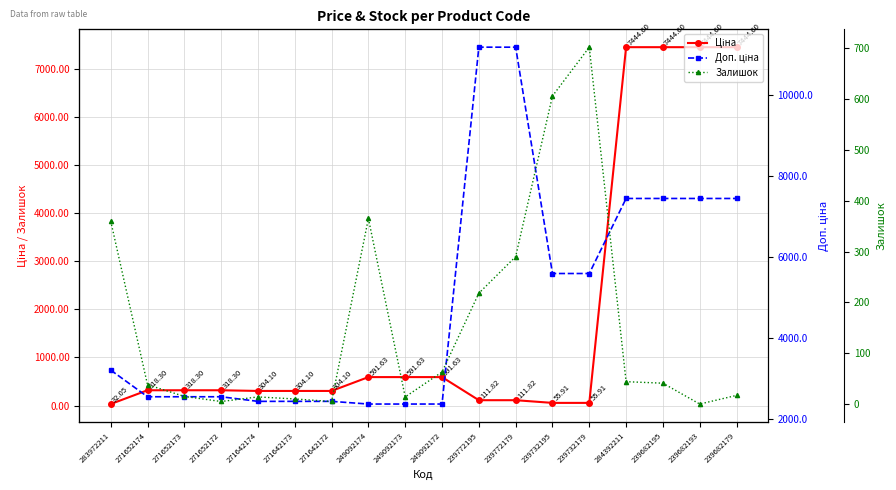

What is the maximum value shown in the chart?

11182.0